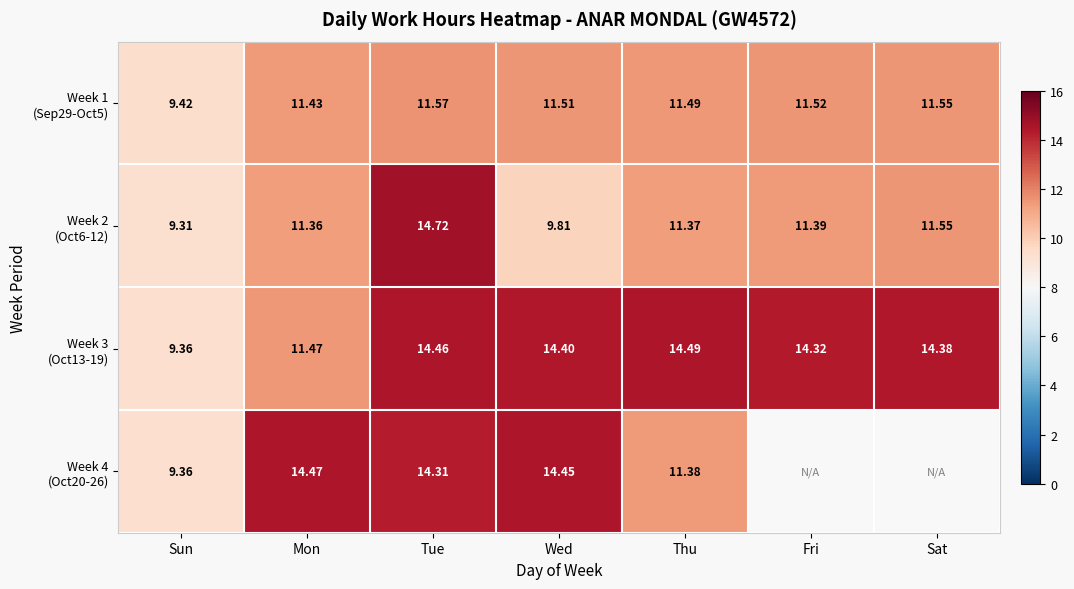

How many values in the Week 2 (Oct6-12) series are below 11?

2